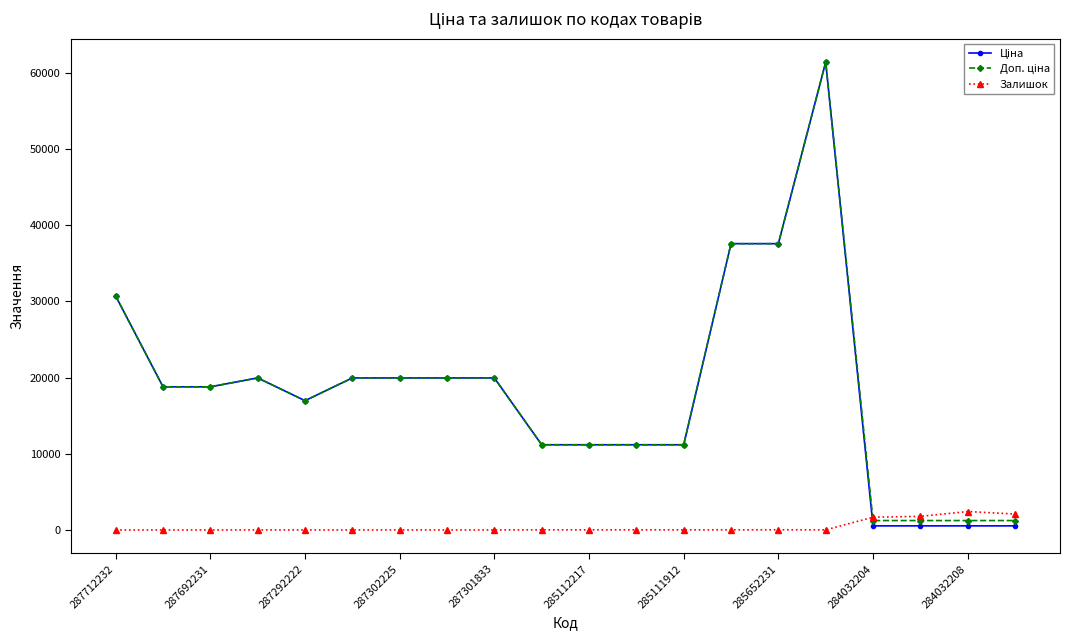

Count the number of categories in the chart.

20